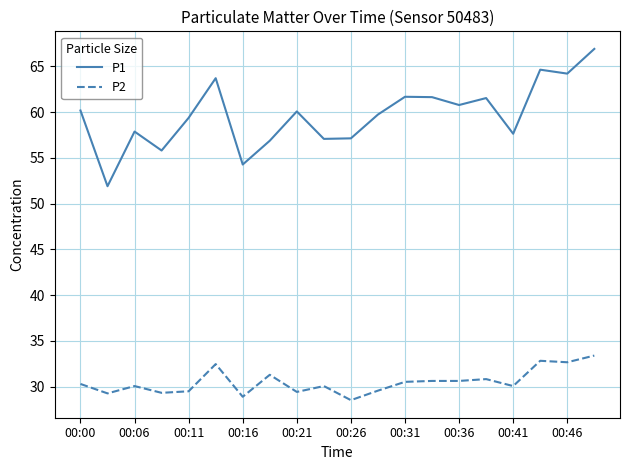

True or false: P1 and P2 intersect in this chart.

False